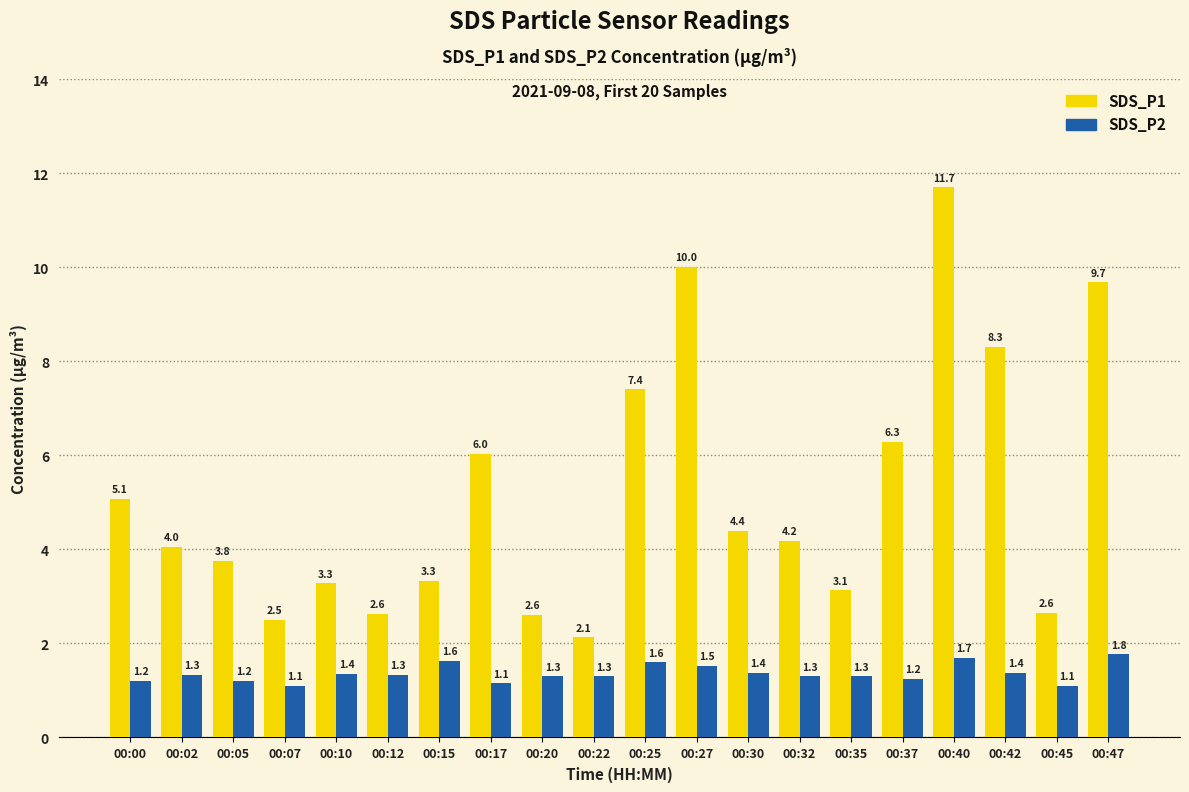

What is the value of the SDS_P2 bar at the 2nd from the left?

1.3